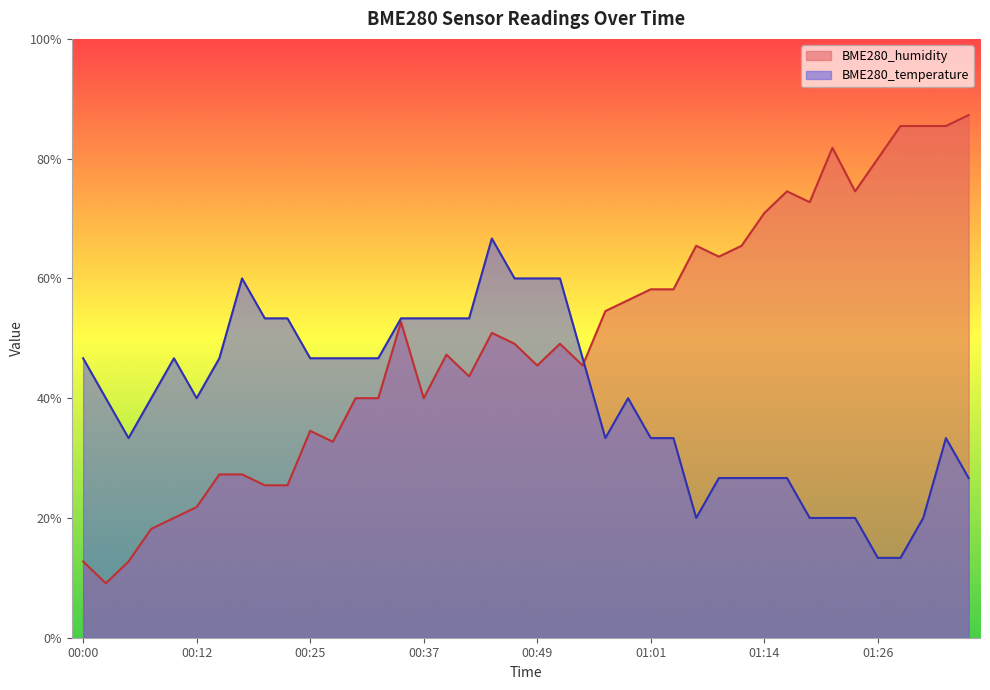

At which label is BME280_temperature closest to 40?

00:03